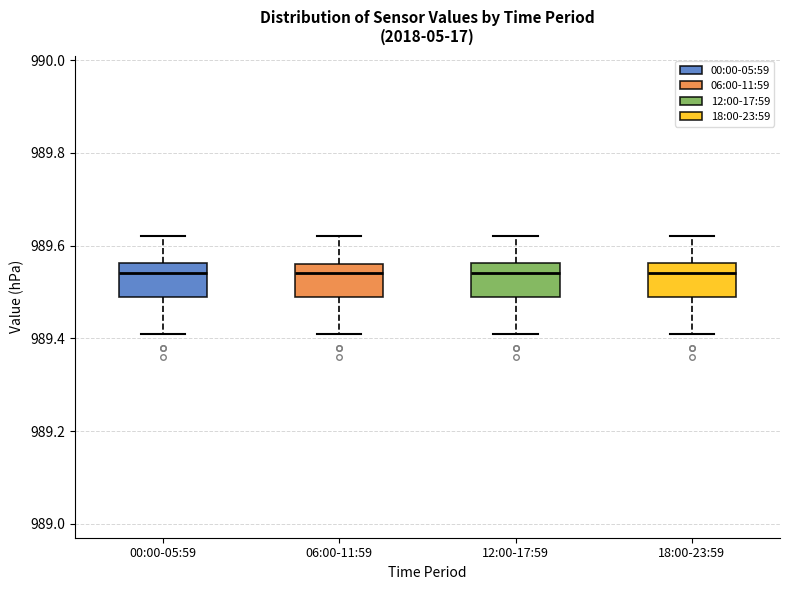

Reading left to right, read every box against the y-axis: the position of its median line, the range the box covers, and the ends of its whiskers. The values are not printed on the chart, so give them approximately, as read against the axis.

00:00-05:59: median 989.54, box 989.50 to 989.56, whiskers 989.42 to 989.62
06:00-11:59: median 989.54, box 989.50 to 989.56, whiskers 989.42 to 989.62
12:00-17:59: median 989.54, box 989.50 to 989.56, whiskers 989.42 to 989.62
18:00-23:59: median 989.54, box 989.50 to 989.56, whiskers 989.42 to 989.62